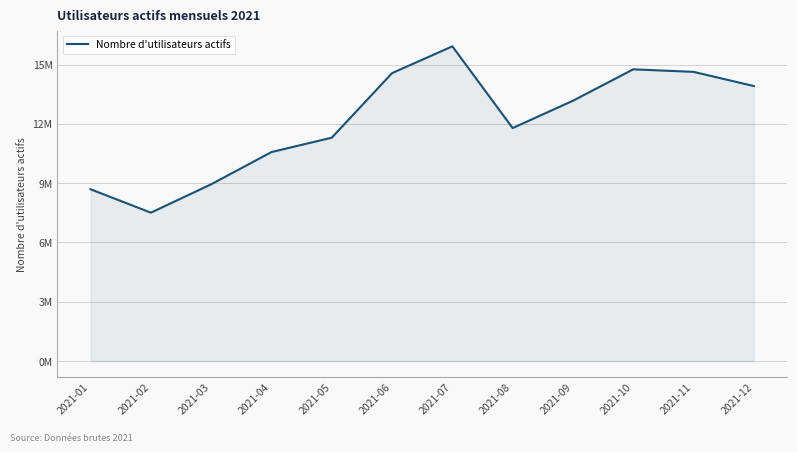

Does the chart have visible grid lines?

Yes